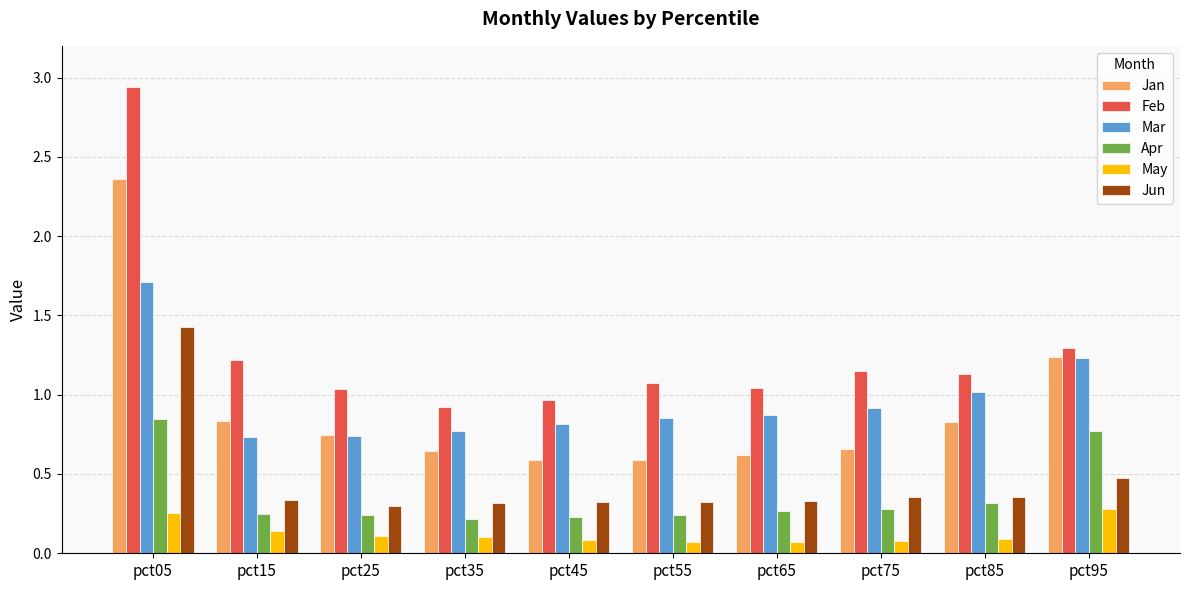

Is it true that May equals 0.1 at pct55?

True